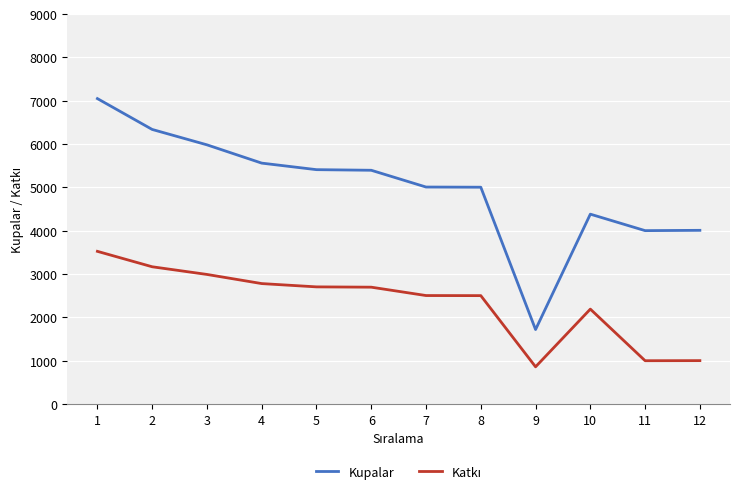

What is the smallest value displayed?

859